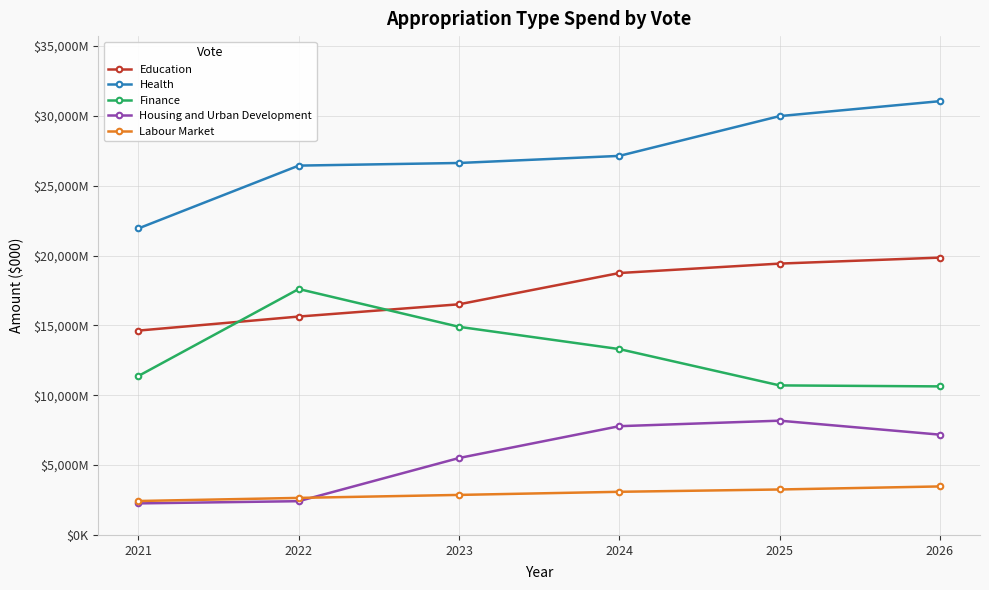

Which series ends up on top after the final intersection of Housing and Urban Development and Labour Market?

Housing and Urban Development